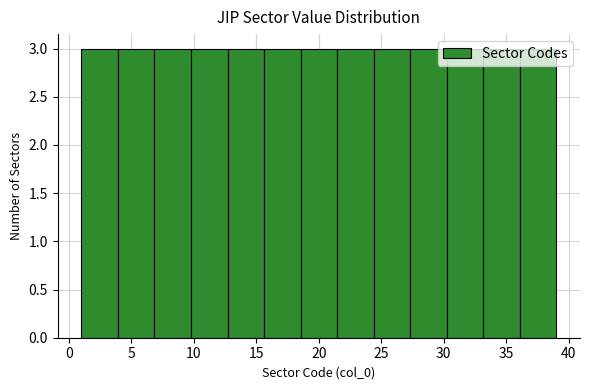

How tall is the bar that spans 27.5 to 30.0 on the x-axis? Neither the bar edges nor the heights are printed on the chart, so give them approximately, as read against the axes.

3